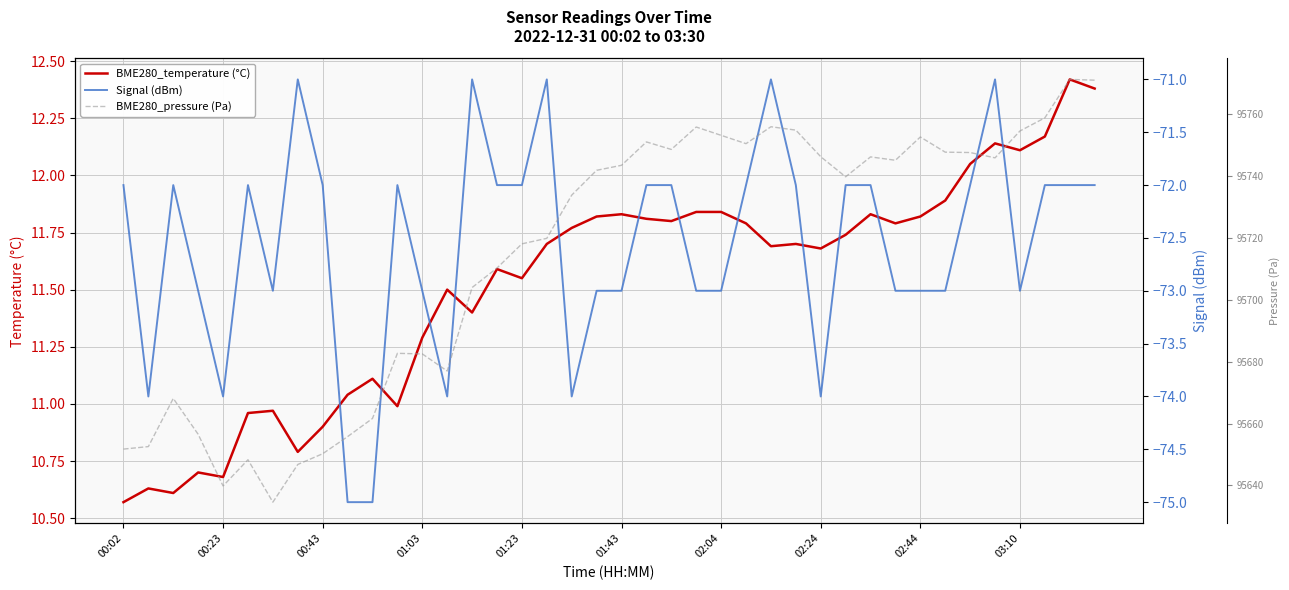

What is the maximum value for BME280_temperature (°C)?

12.4